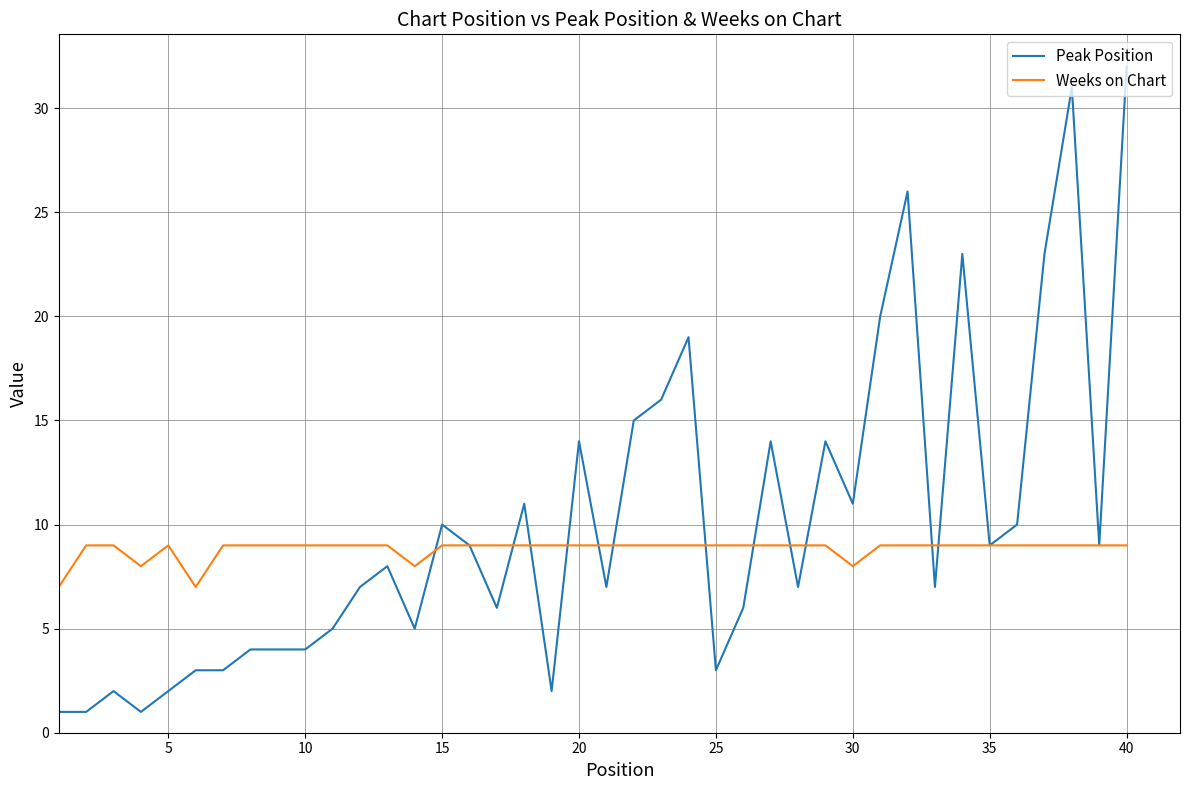

Which series has the largest range (max minus min)?

Peak Position